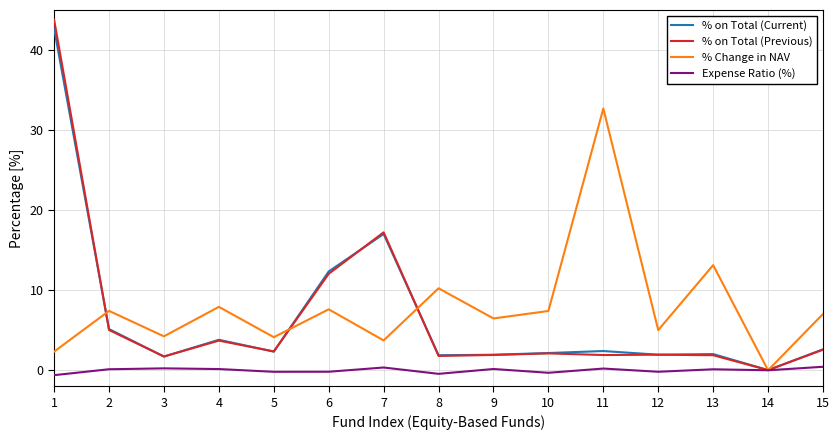

What is the sum of all % Change in NAV values?

119.4